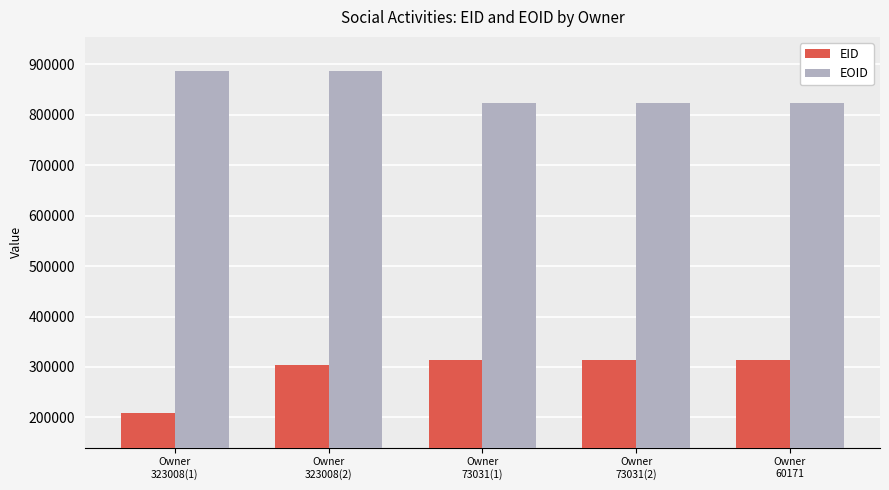

List the series in order of their overall mean, lowest first.

EID, EOID